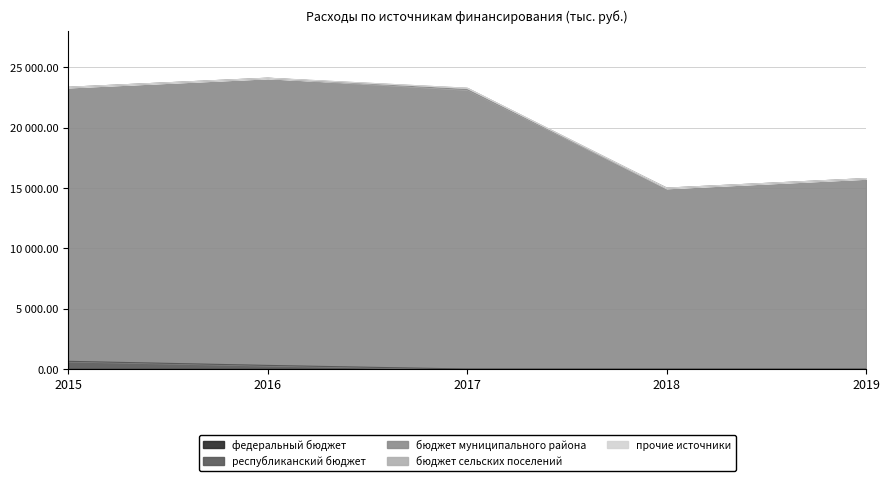

Where is республиканский бюджет nearest to the value 320?

2016